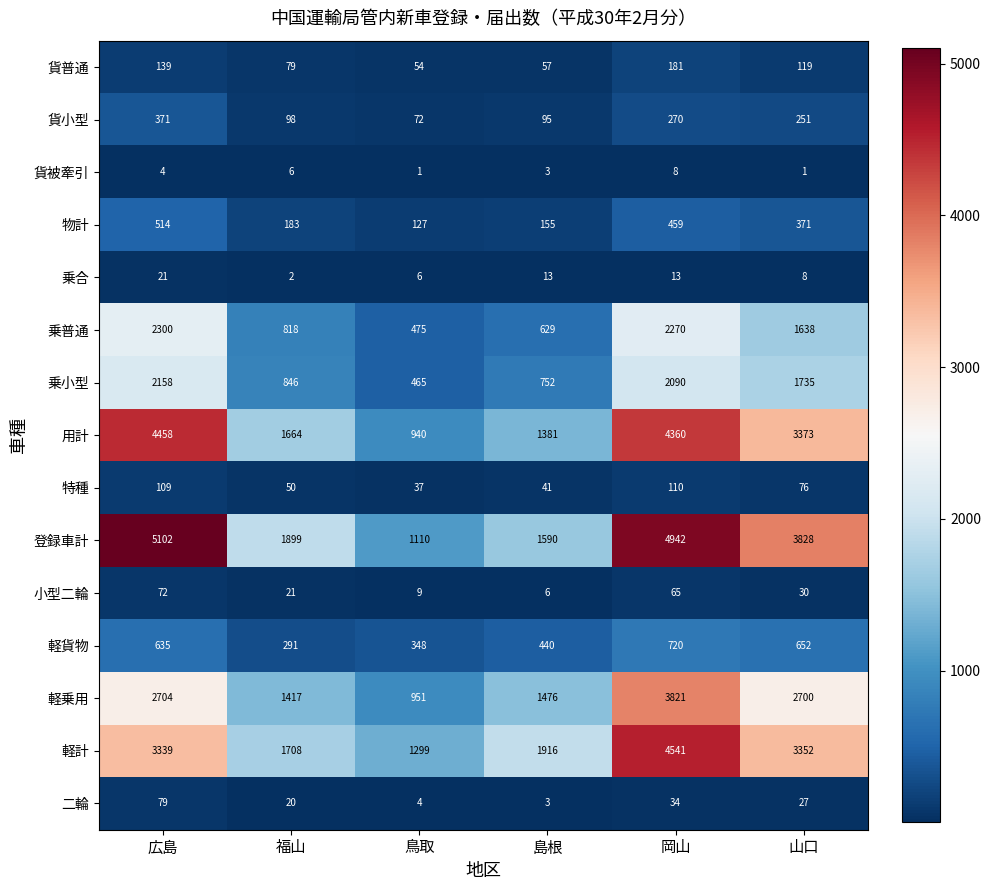

How many data points does each series have?

6